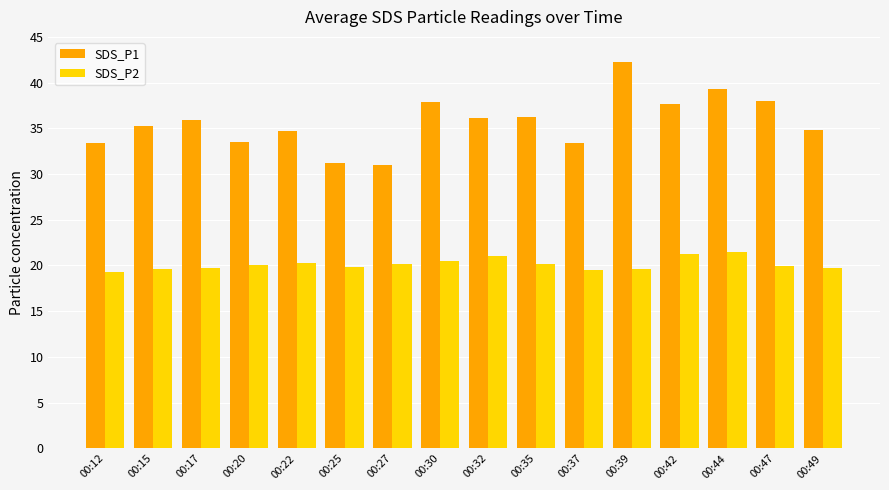

How many groups of bars are there?

16